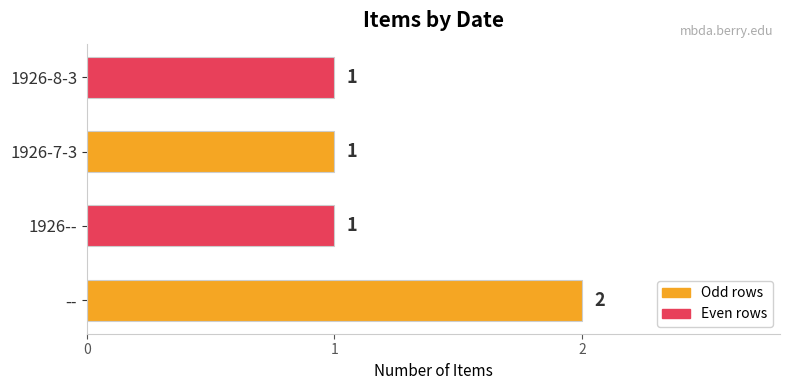

Reading top to bottom, list all the values displayed in this chart.

1	1	1	2